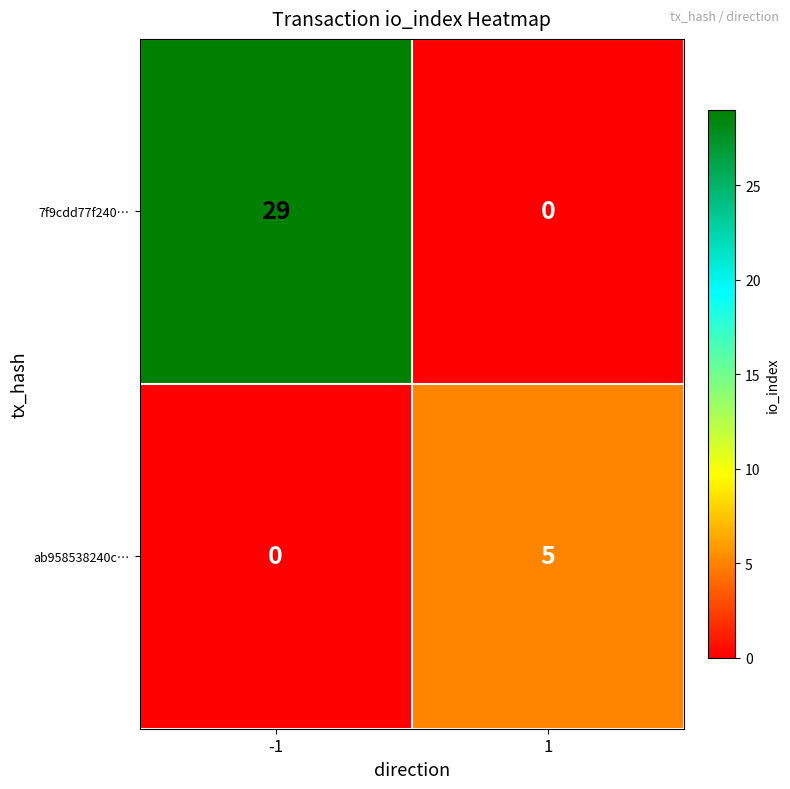

What is the greatest value displayed?

29